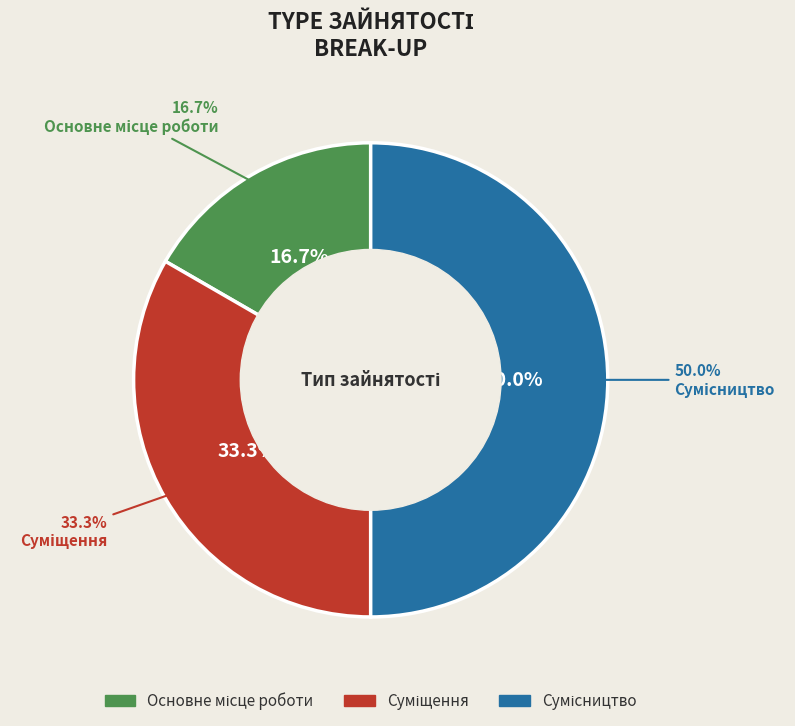

Which slice is the smallest?

Основне місце роботи